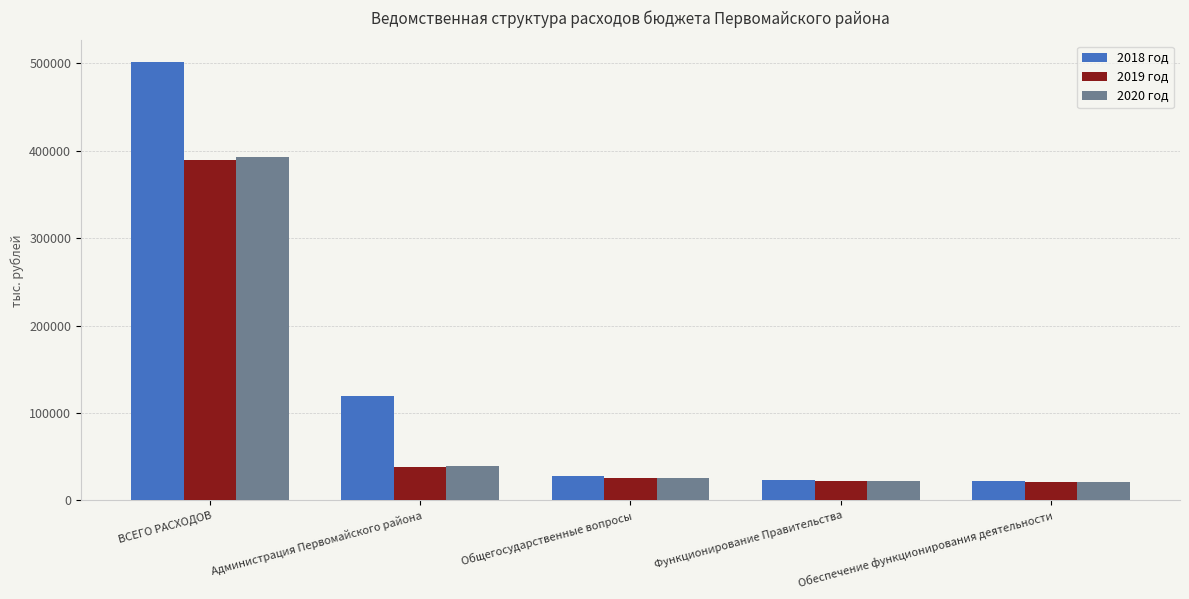

What are all the series names shown in the legend?

2018 год, 2019 год, 2020 год